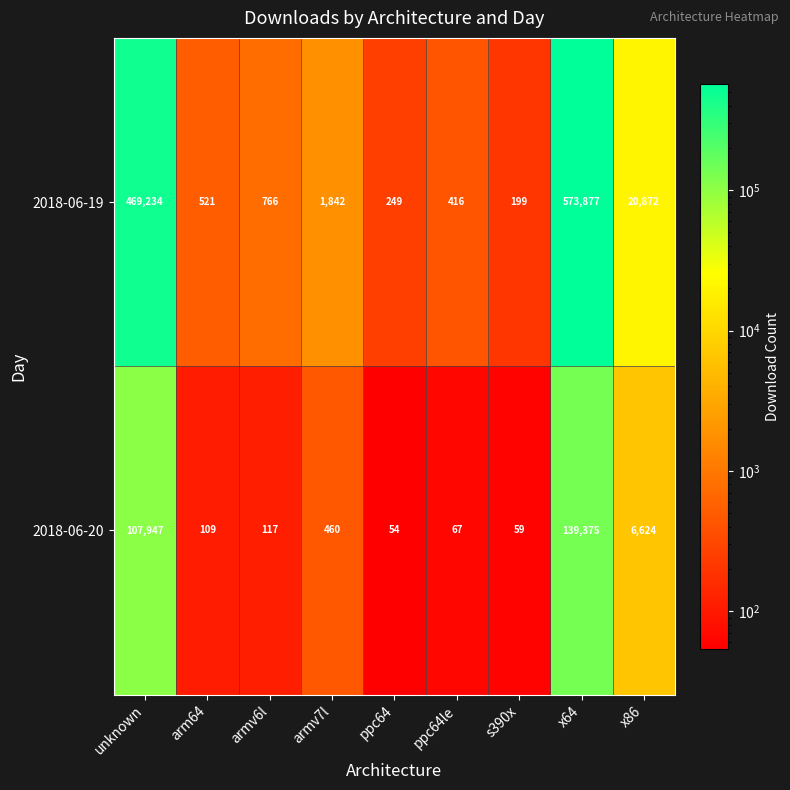

What is the difference between the highest and lowest values at s390x?

140